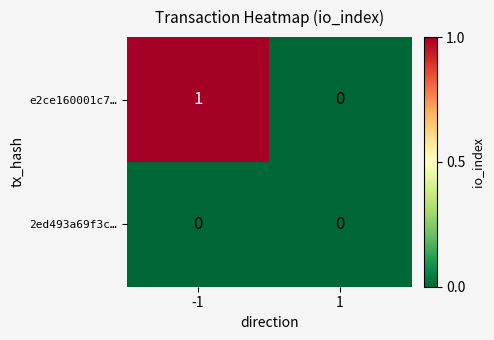

Is it true that e2ce160001c7… equals 1 at -1?

True